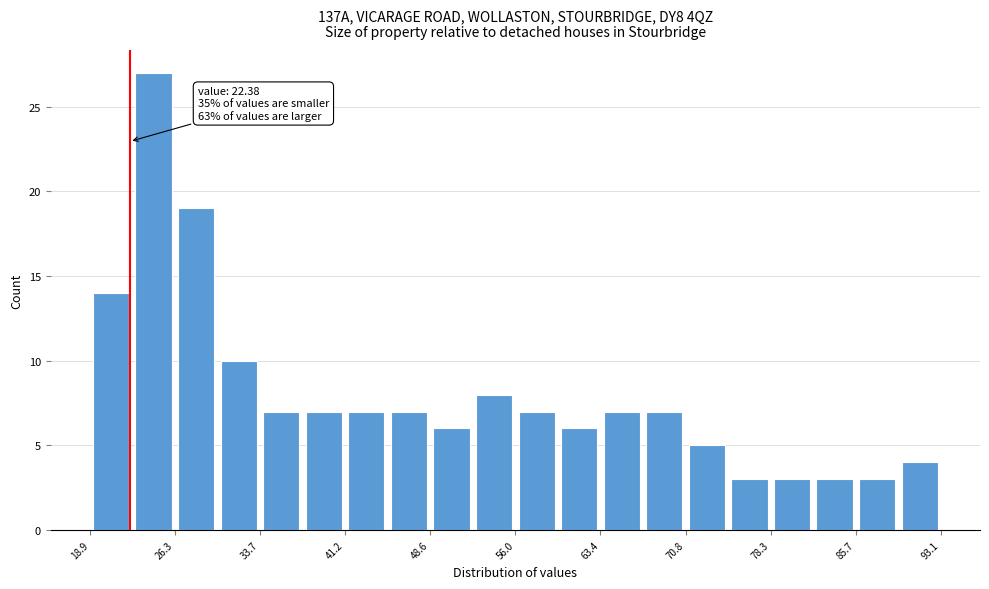

Around what value on the x-axis is the tallest bar? Give the approximate position of its centre, as read against the axis.

24